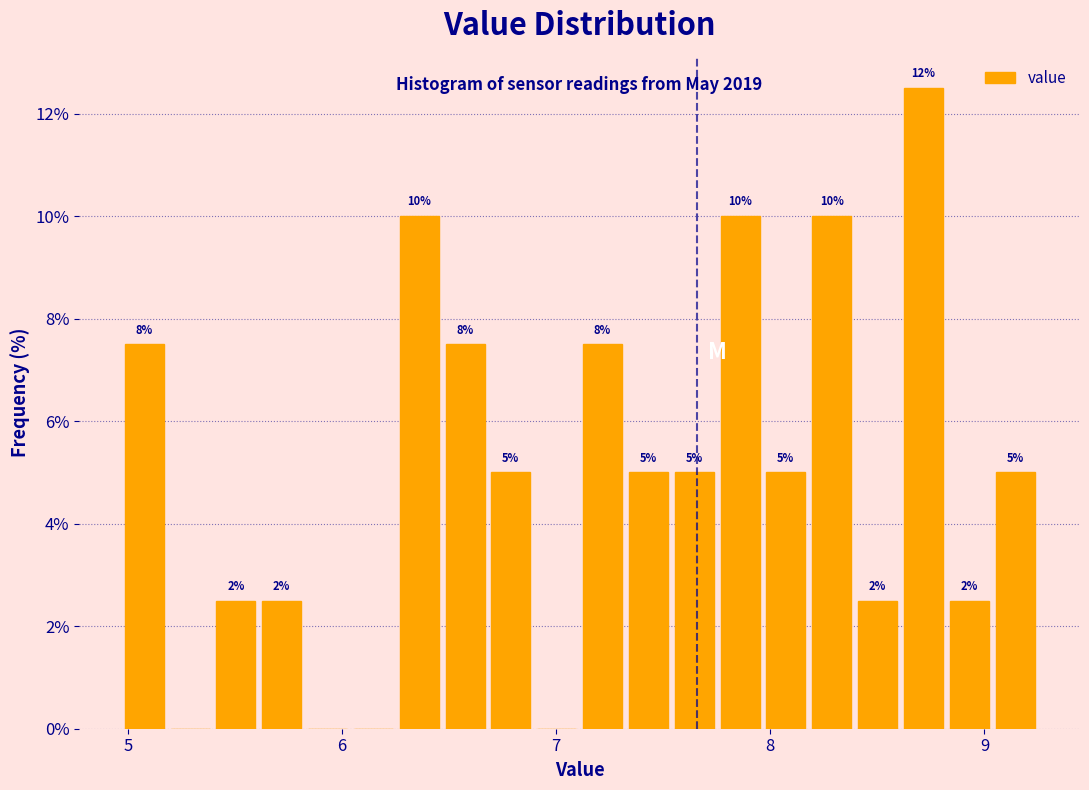

Read against the x-axis, roughly where is the centre of the tallest bar?

8.7